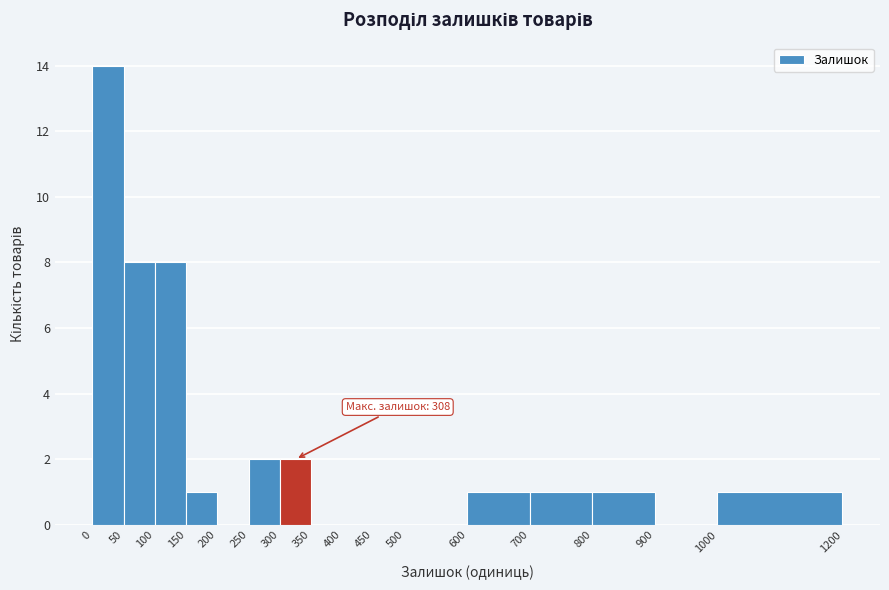

Over which range of the x-axis is the bar tallest?

0 to 50